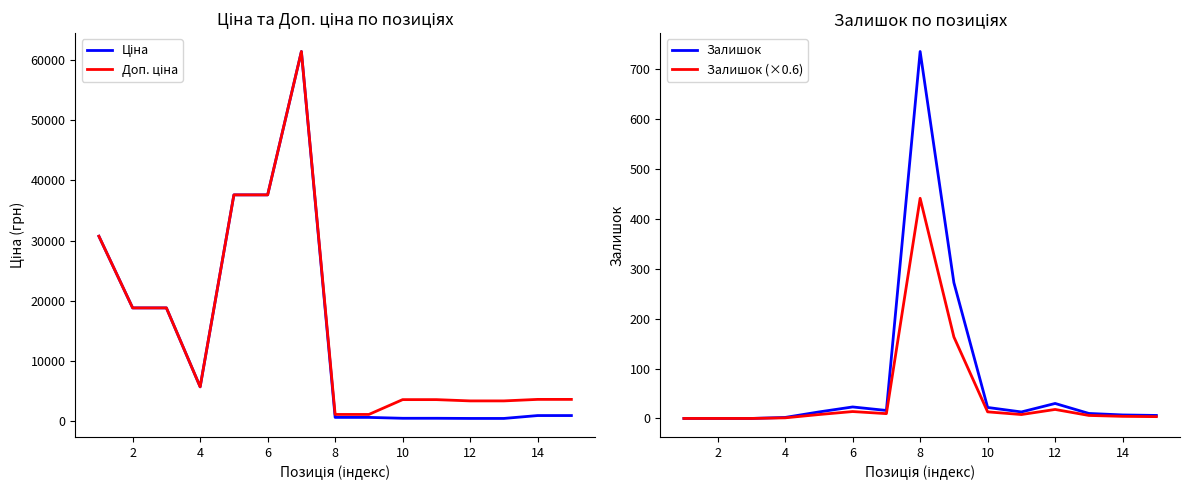

Does the chart display data point markers on the line(s)?

No